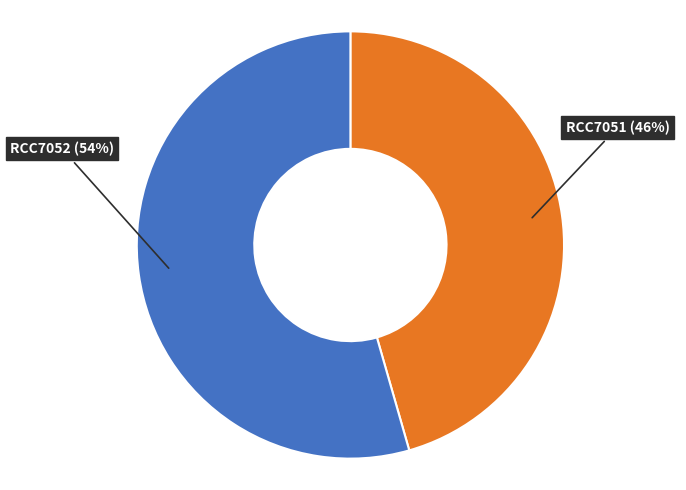

Is there any slice that represents more than half of the pie?

Yes